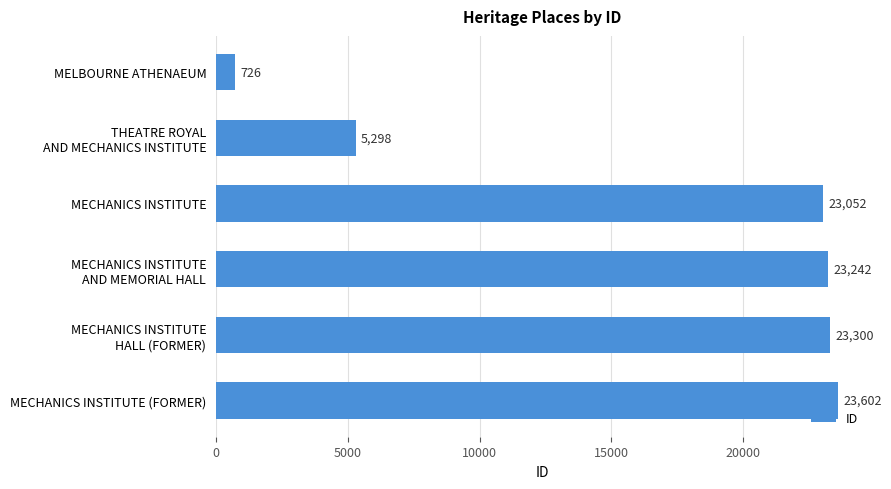

Reading top to bottom, list all the values displayed in this chart.

726	5298	23052	23242	23300	23602